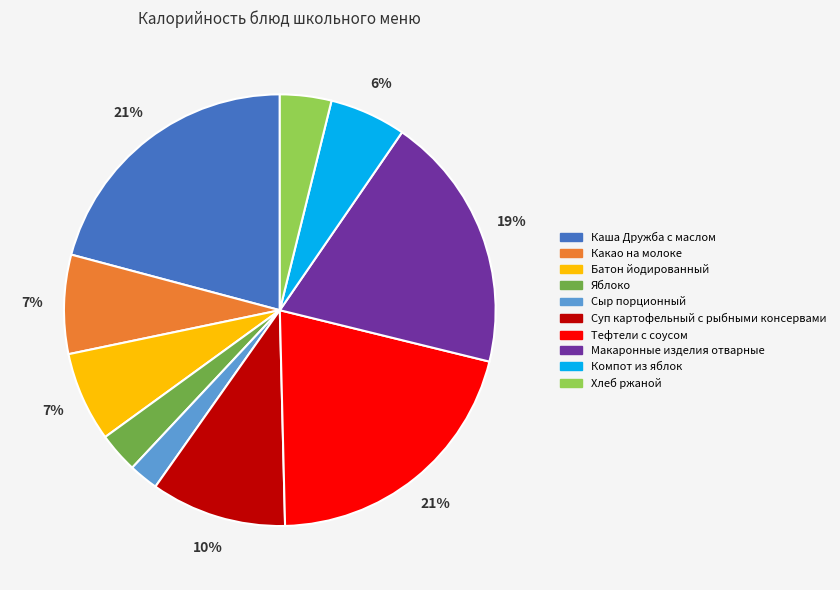

To the nearest percent, what is the combined percentage of Каша Дружба с маслом and Какао на молоке?

28%